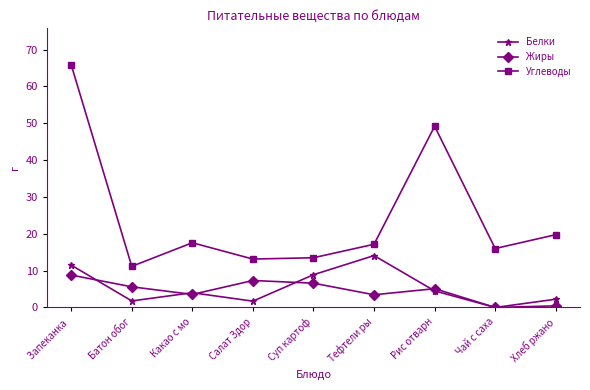

Which category has the lowest value in the Углеводы series?

Батон обог